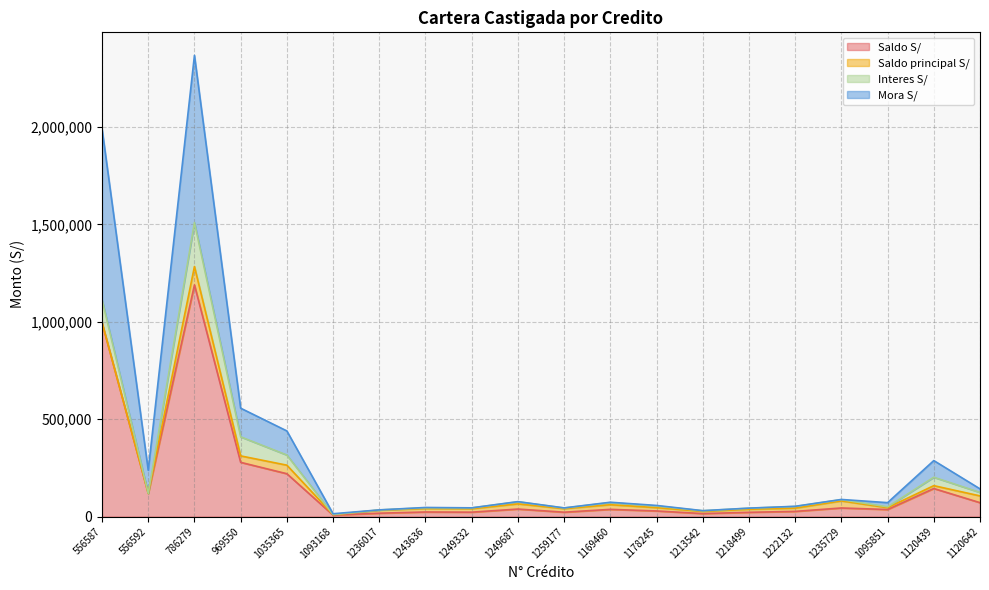

What is the label of the 17th point from the right?

969550